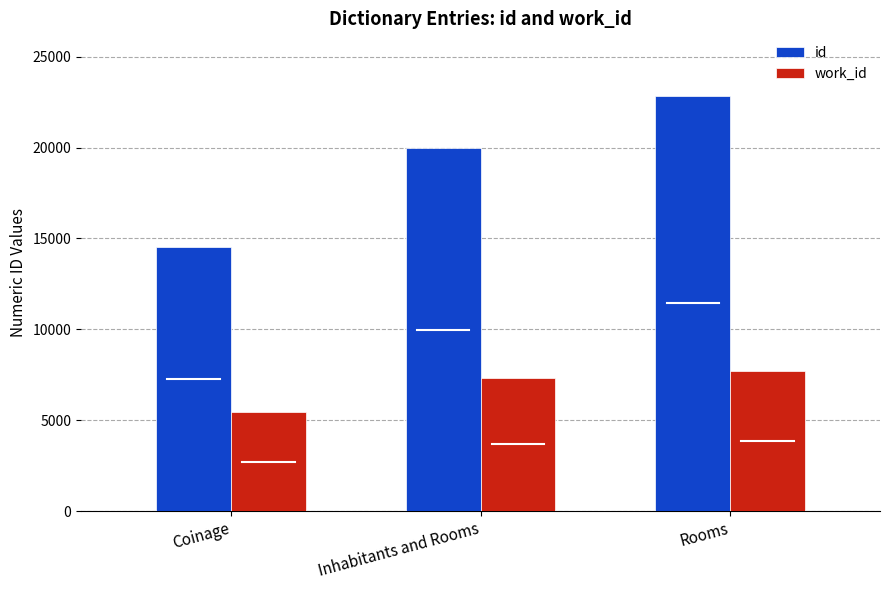

At which category is the sum across all series the highest?

Rooms